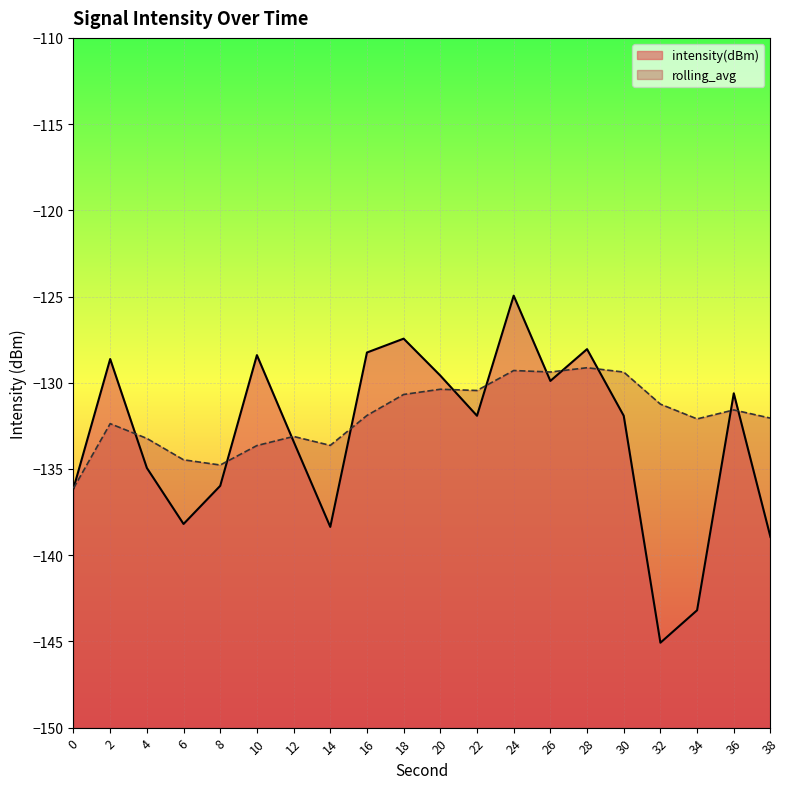

At which category does the chart reach its peak across all series?

24